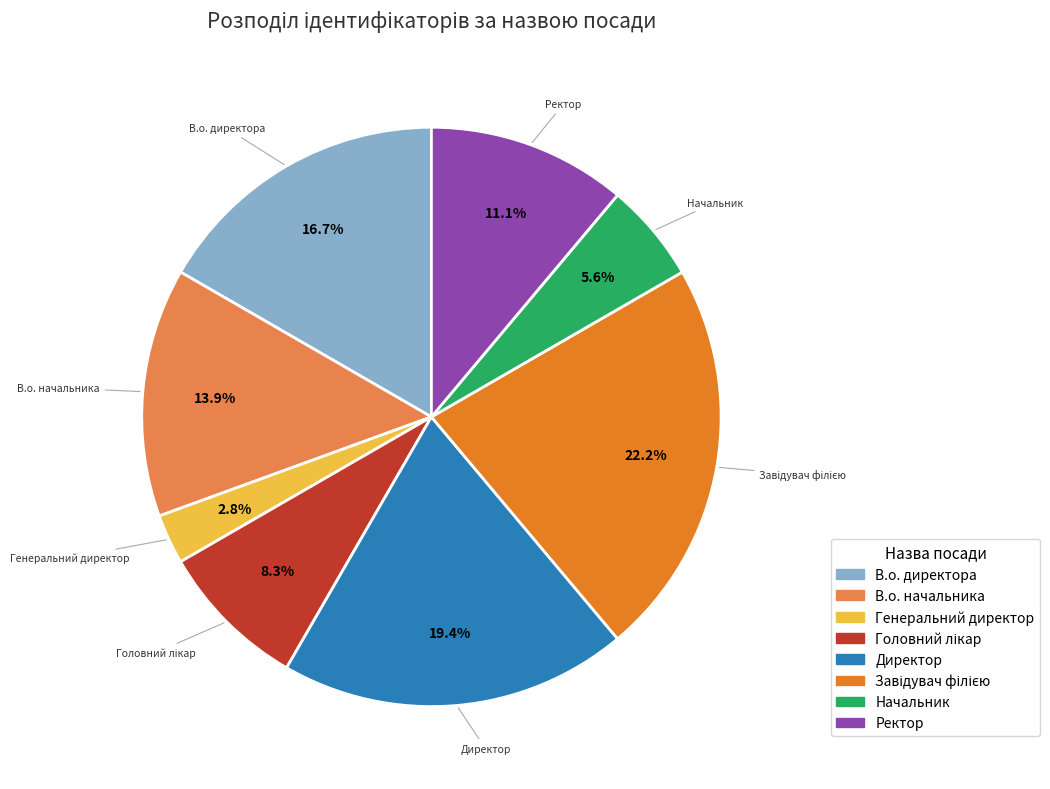

To the nearest percent, what is the difference between the largest and smallest slice percentages?

19%